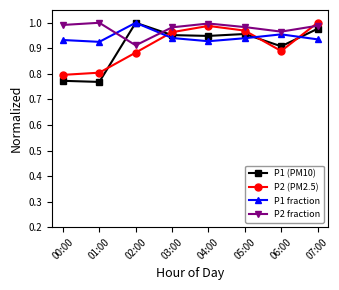

What is the sum of all P1 fraction values?

7.6